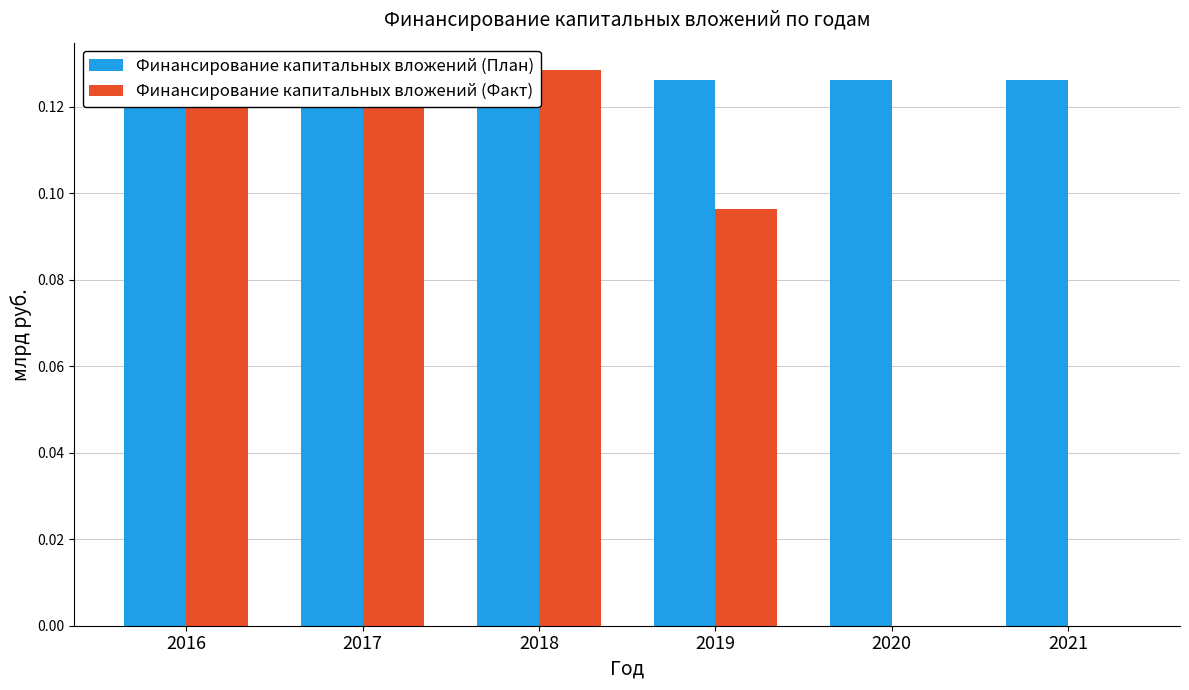

True or false: Финансирование капитальных вложений (План) has a value of 0.1 at 2018.

True